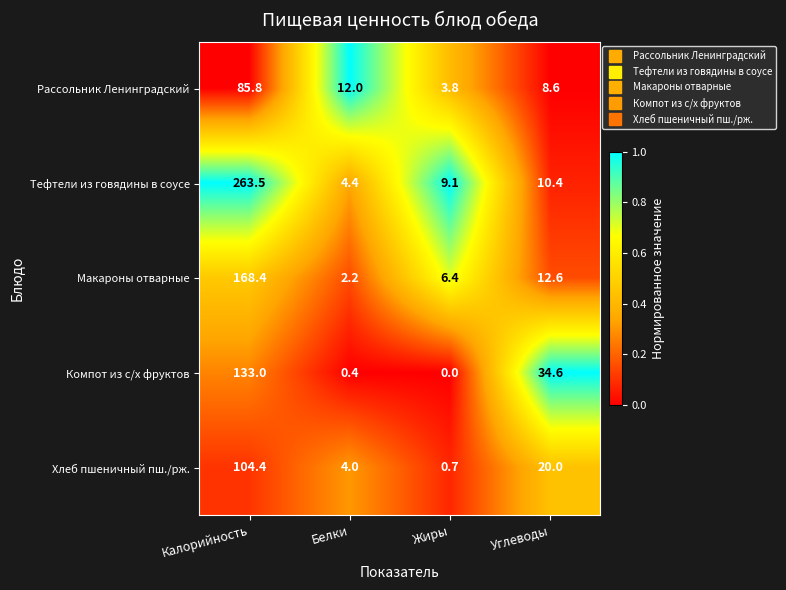

What is the sum of the Тефтели из говядины в соусе values at Углеводы and Белки?

14.8